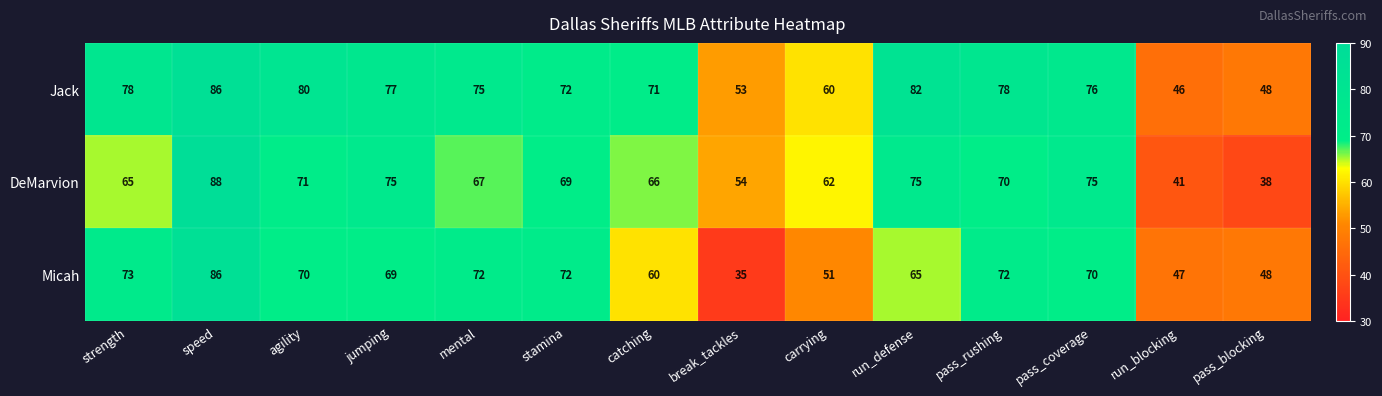

Which series has the largest total across all categories?

Jack